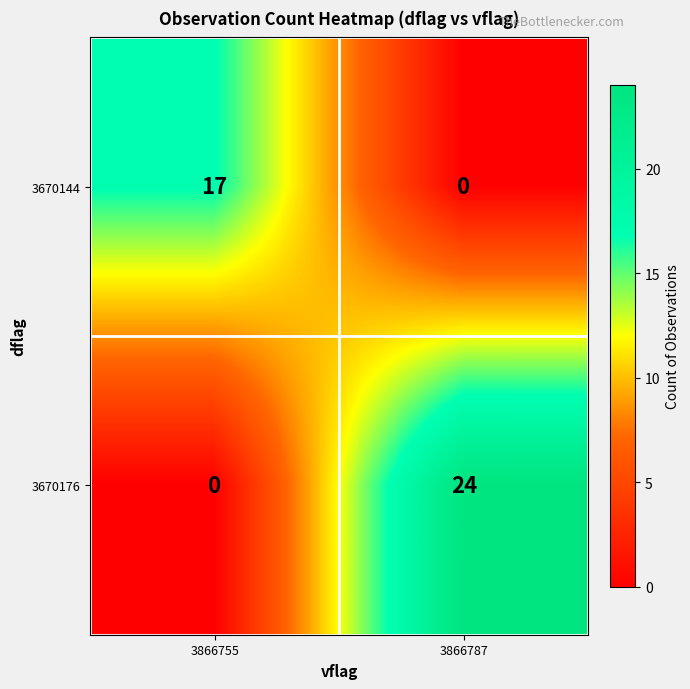

How many series are shown in this chart?

2